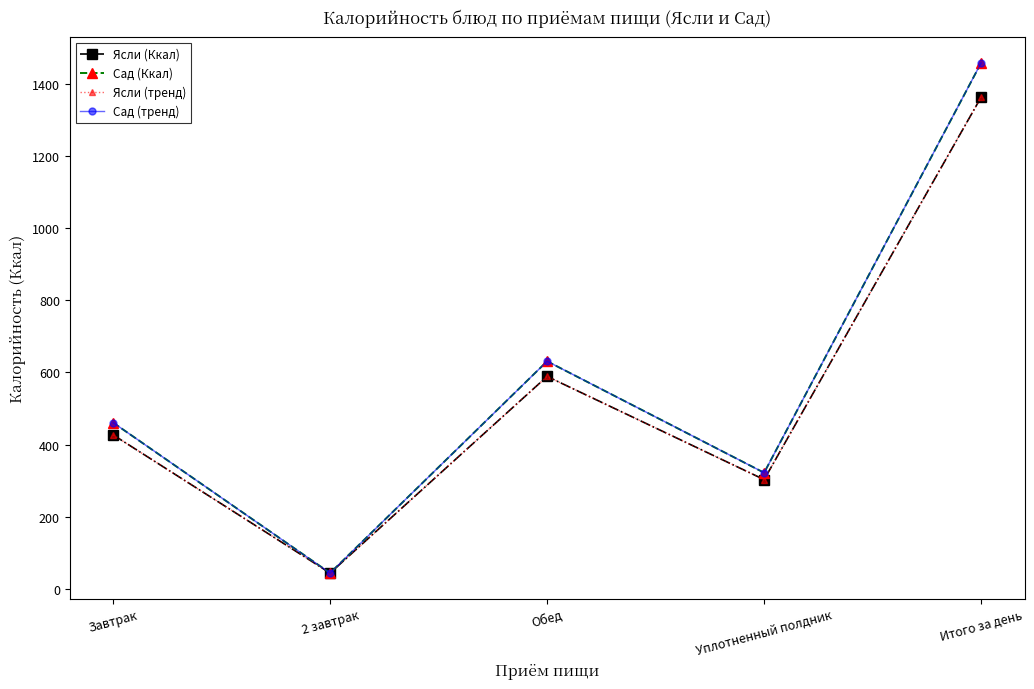

The value of Ясли (Ккал) at Обед is 589. True or false?

True